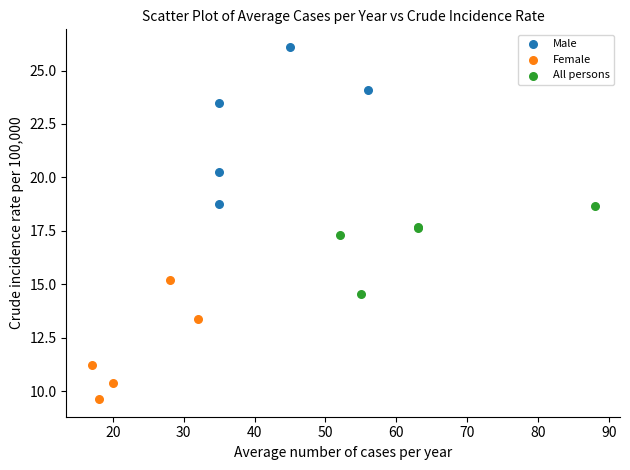

Which series reaches the maximum Y coordinate?

Male